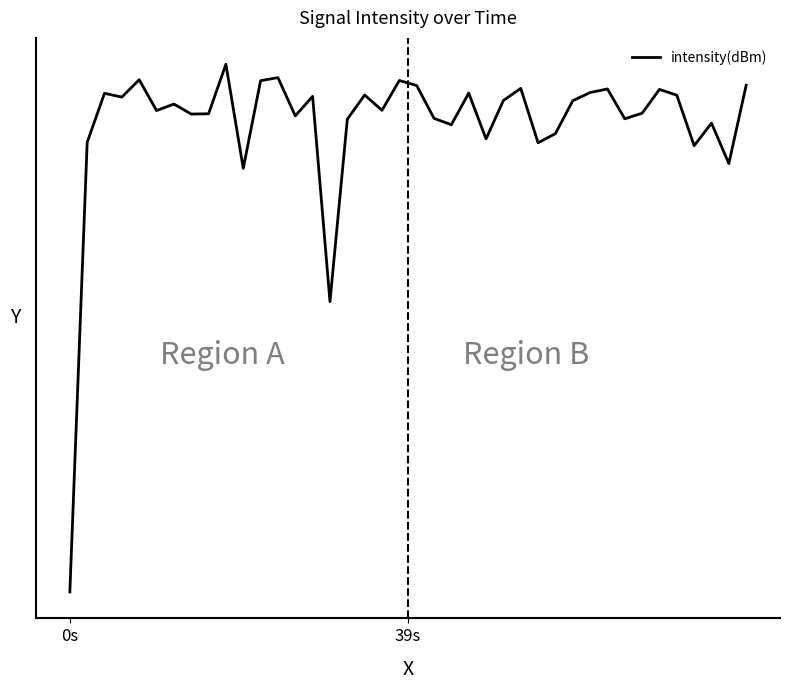

Does the chart display data point markers on the line(s)?

No